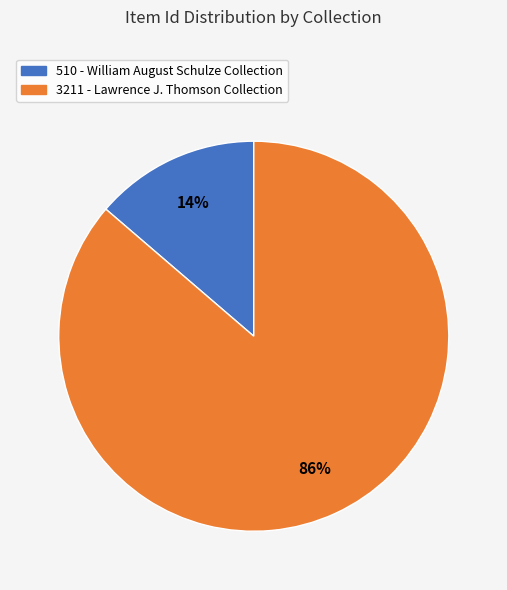

Is there any slice that represents more than half of the pie?

Yes